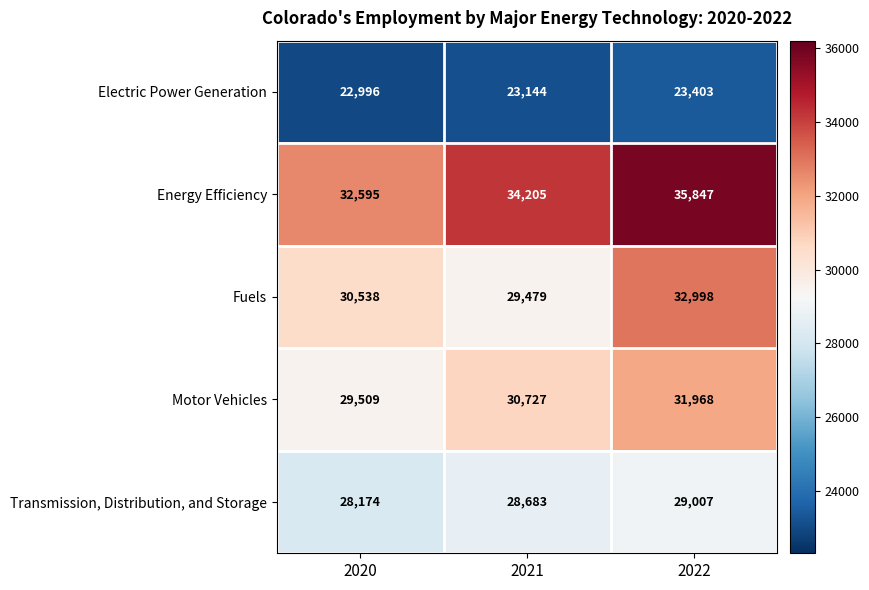

What is the sum of all Fuels values?

93015